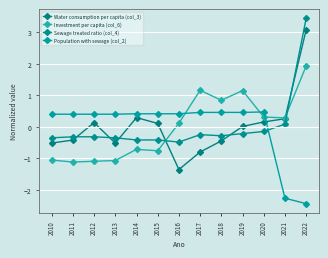

Reading right to left, what are all the values shown in this chart?

Water consumption per capita (col_3): 2022=3.1	2021=0.3	2020=0.2	2019=0.0	2018=-0.4	2017=-0.8	2016=-1.3	2015=0.1	2014=0.3	2013=-0.5	2012=0.1	2011=-0.4	2010=-0.5
Investment per capita (col_6): 2022=1.9	2021=0.3	2020=0.3	2019=1.1	2018=0.8	2017=1.2	2016=0.1	2015=-0.8	2014=-0.7	2013=-1.1	2012=-1.1	2011=-1.1	2010=-1.1
Sewage treated ratio (col_4): 2022=3.4	2021=0.1	2020=-0.1	2019=-0.2	2018=-0.3	2017=-0.2	2016=-0.5	2015=-0.4	2014=-0.4	2013=-0.3	2012=-0.3	2011=-0.3	2010=-0.3
Population with sewage (col_2): 2022=-2.4	2021=-2.3	2020=0.5	2019=0.5	2018=0.5	2017=0.5	2016=0.4	2015=0.4	2014=0.4	2013=0.4	2012=0.4	2011=0.4	2010=0.4